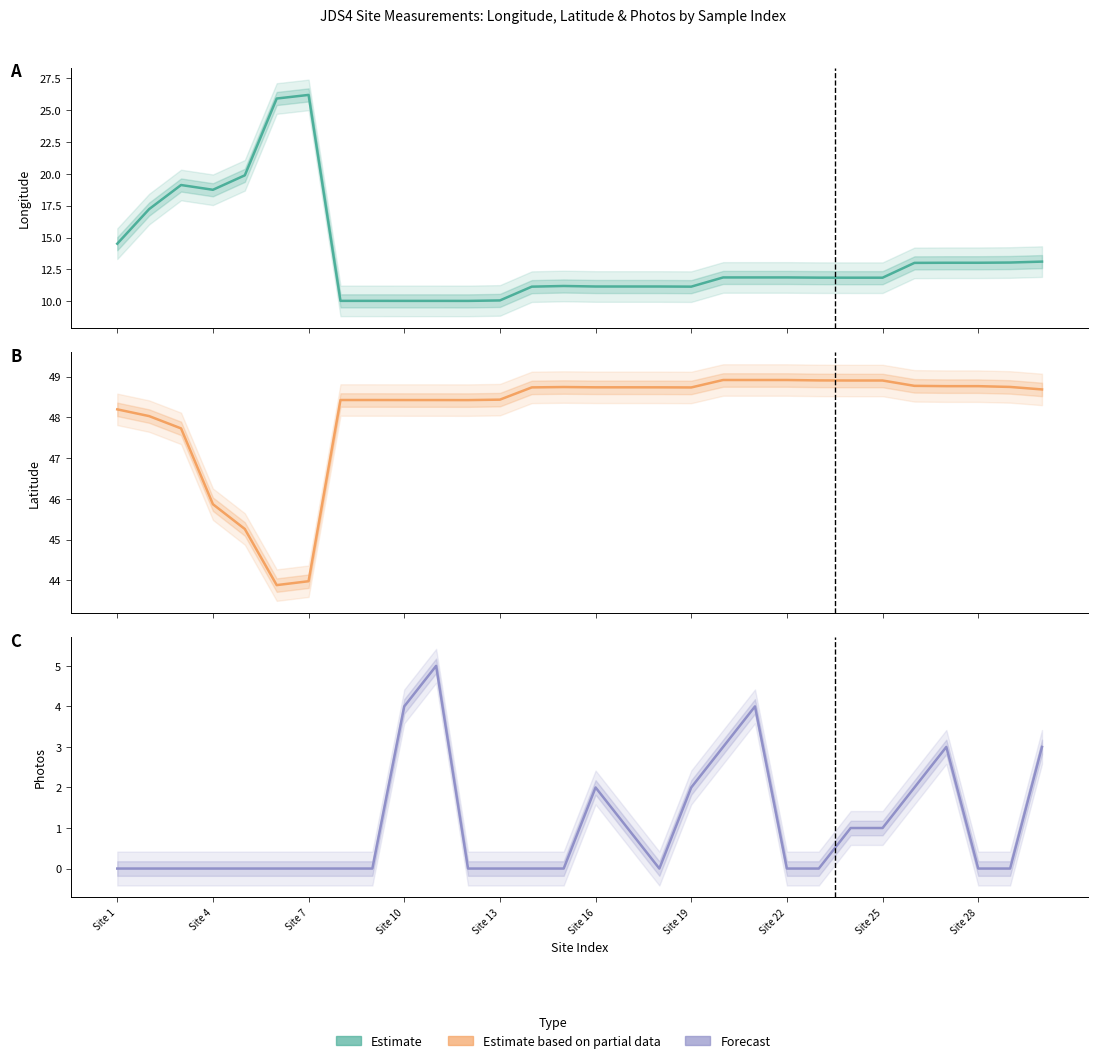

Is it true that latitude equals 48.7 at 14?

True